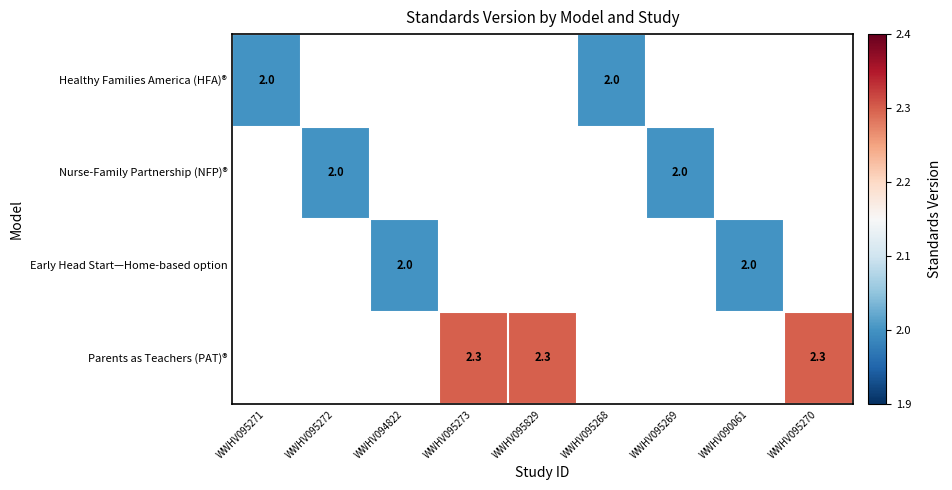

Is it true that Healthy Families America (HFA)® equals 2.0 at WWHV095268?

True